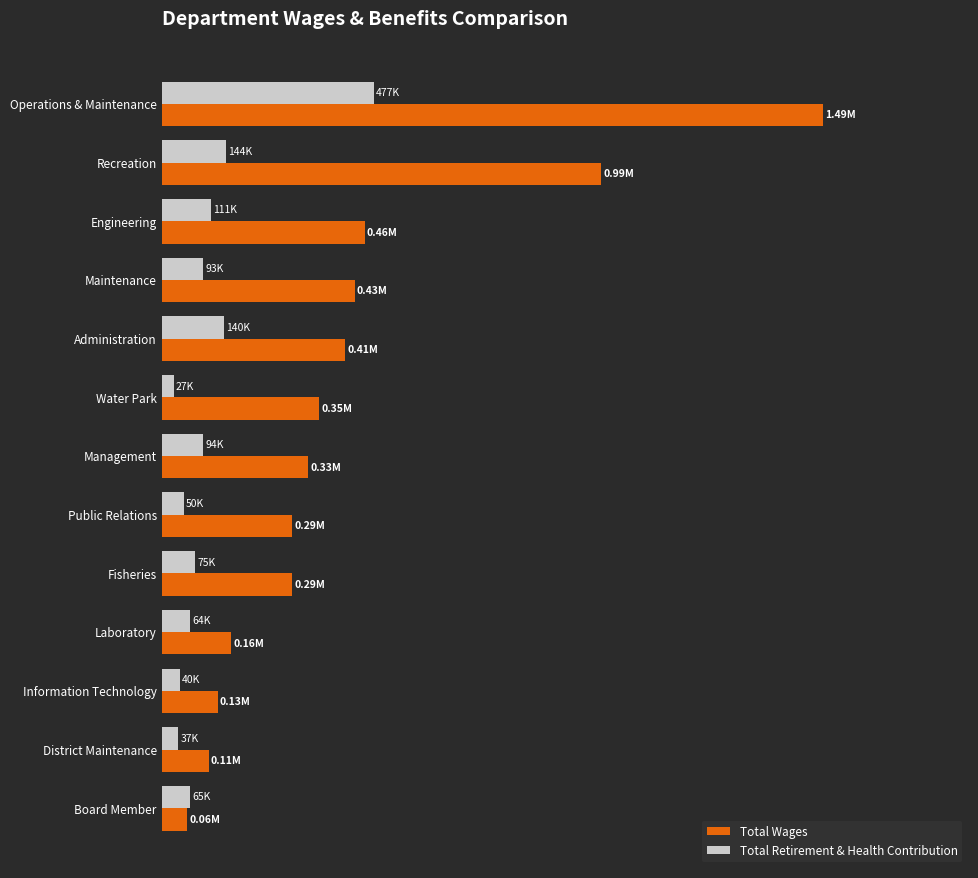

At how many categories does at least one series exceed 315852?

7